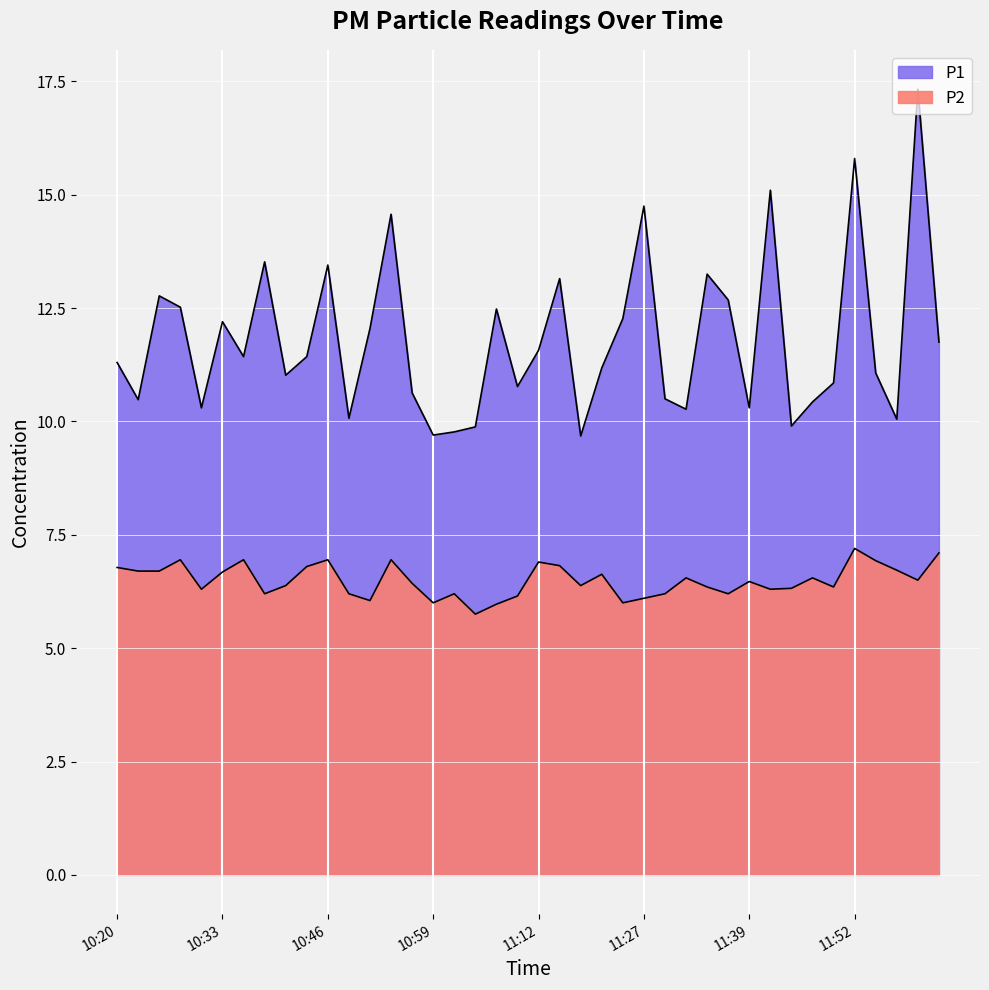

The value of P2 at 11:56 is 10.8. True or false?

False